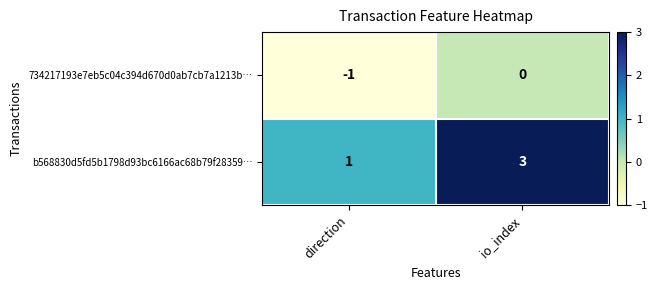

Between direction and io_index, which series saw the biggest shift?

b568830d5fd5b1798d93bc6166ac68b79f28359…